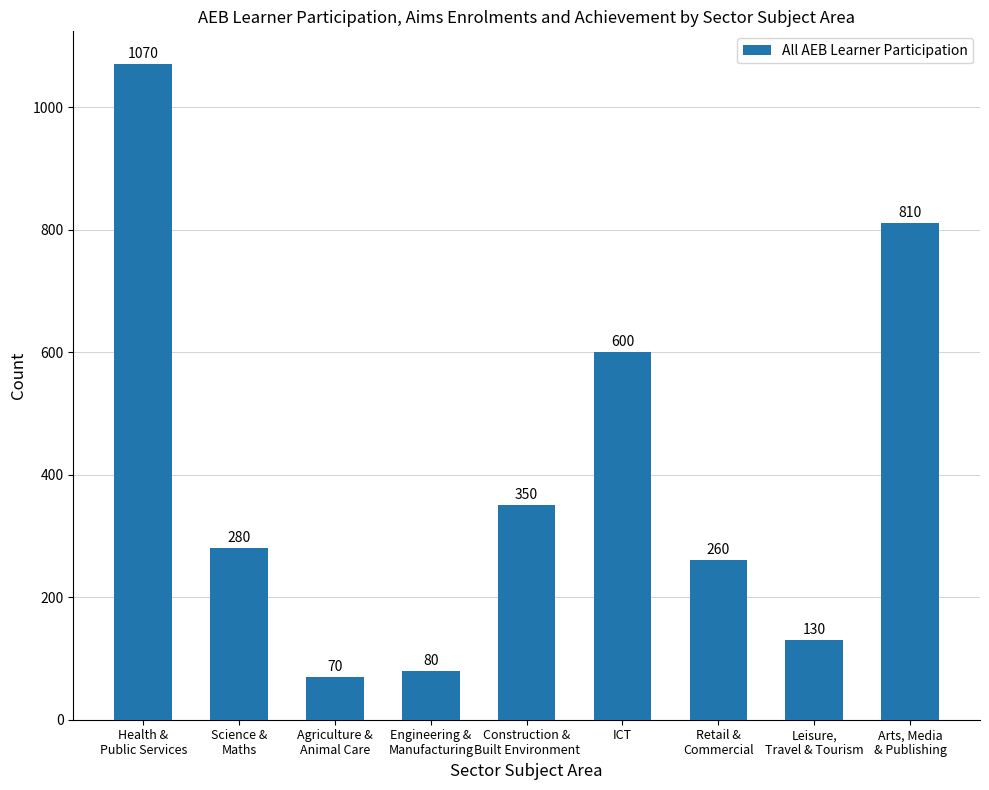

Where does the data first go above 280?

Health &
Public Services